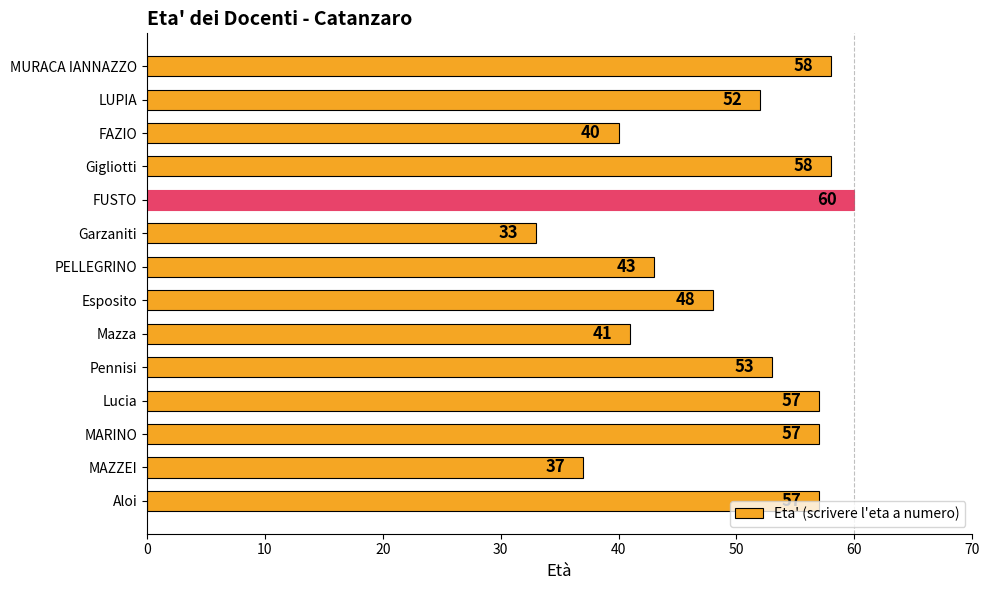

Is it true that the value at FAZIO is 9?

False